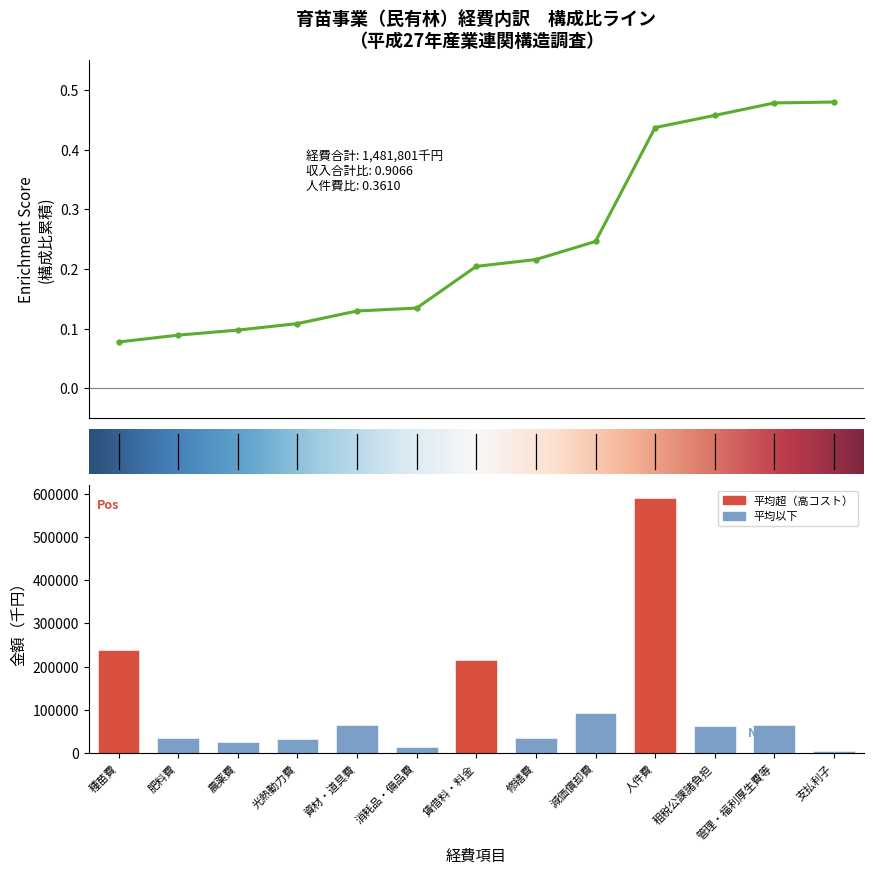

List the labels in order of value, largest first.

人件費, 種苗費, 賃借料・料金, 減価償却費, 資材・道具費, 管理・福利厚生費等, 租税公課諸負担, 肥料費, 修繕費, 光熱動力費, 農薬費, 消耗品・備品費, 支払利子